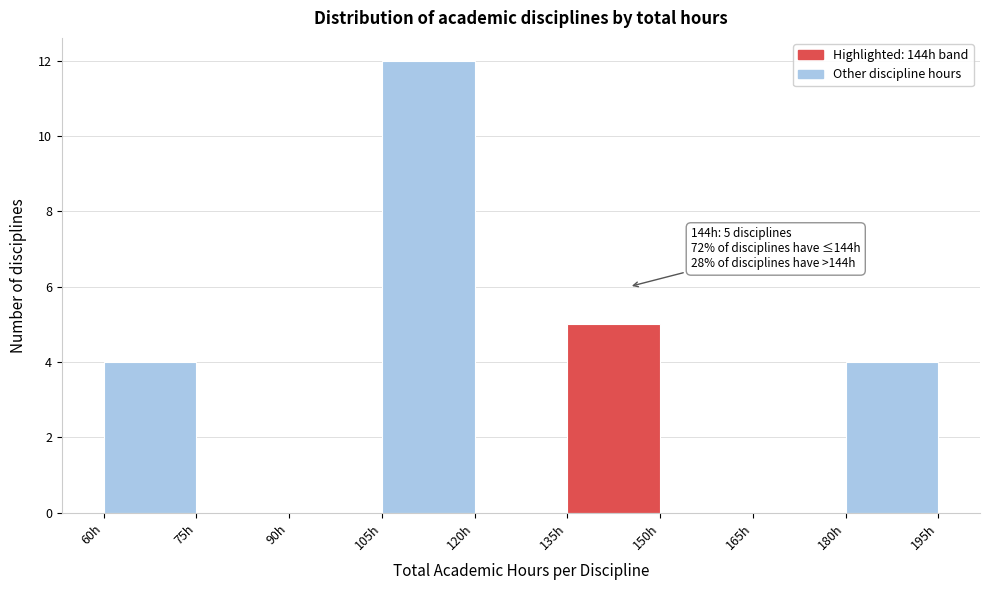

Over which range of the x-axis is the bar tallest?

105 to 120